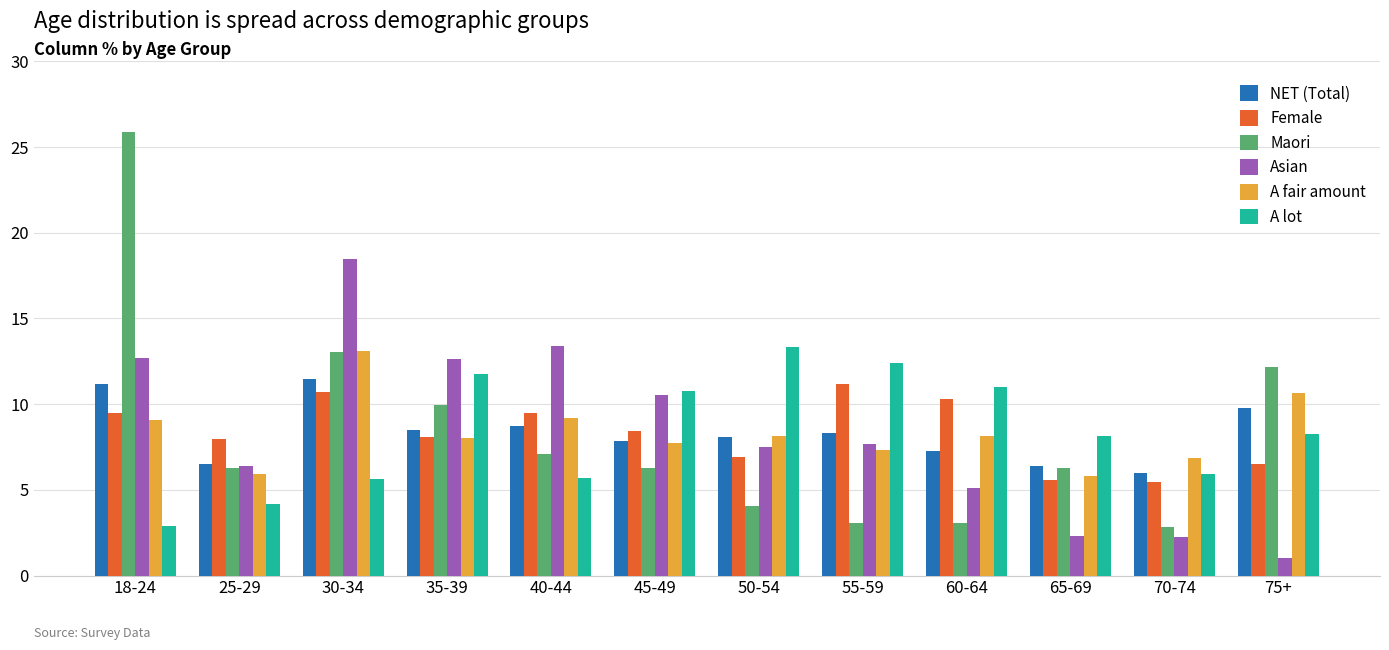

What is the label of the 11th bar from the right?

25-29